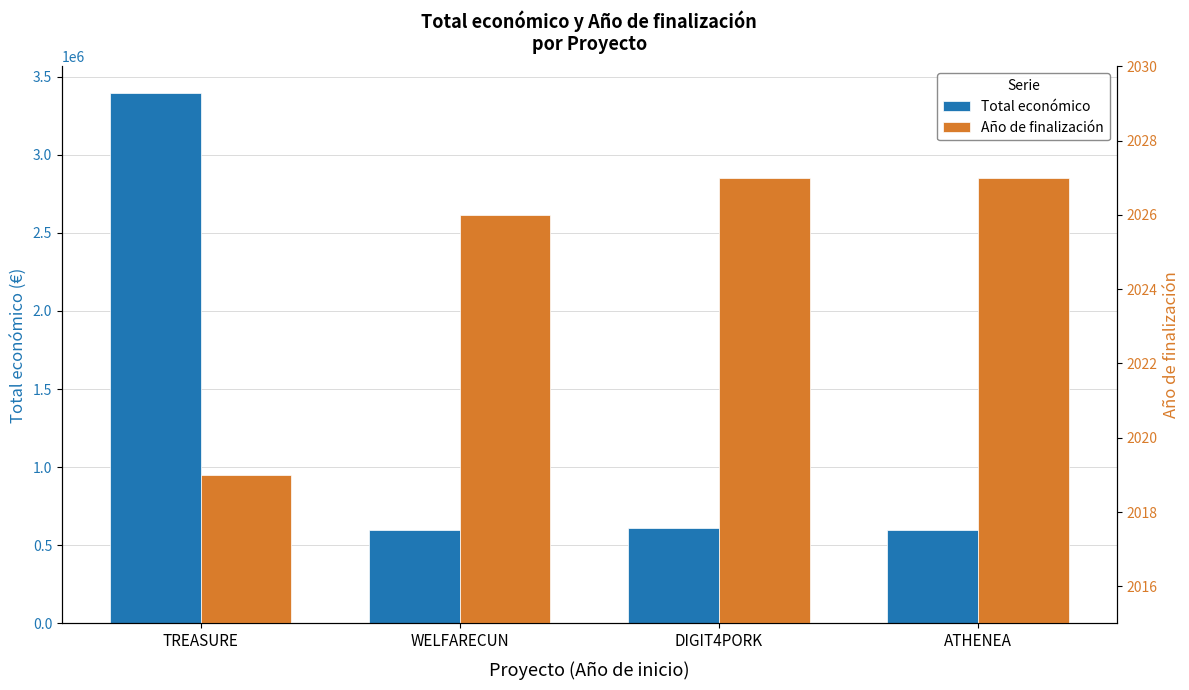

What position from the right is ATHENEA?

1